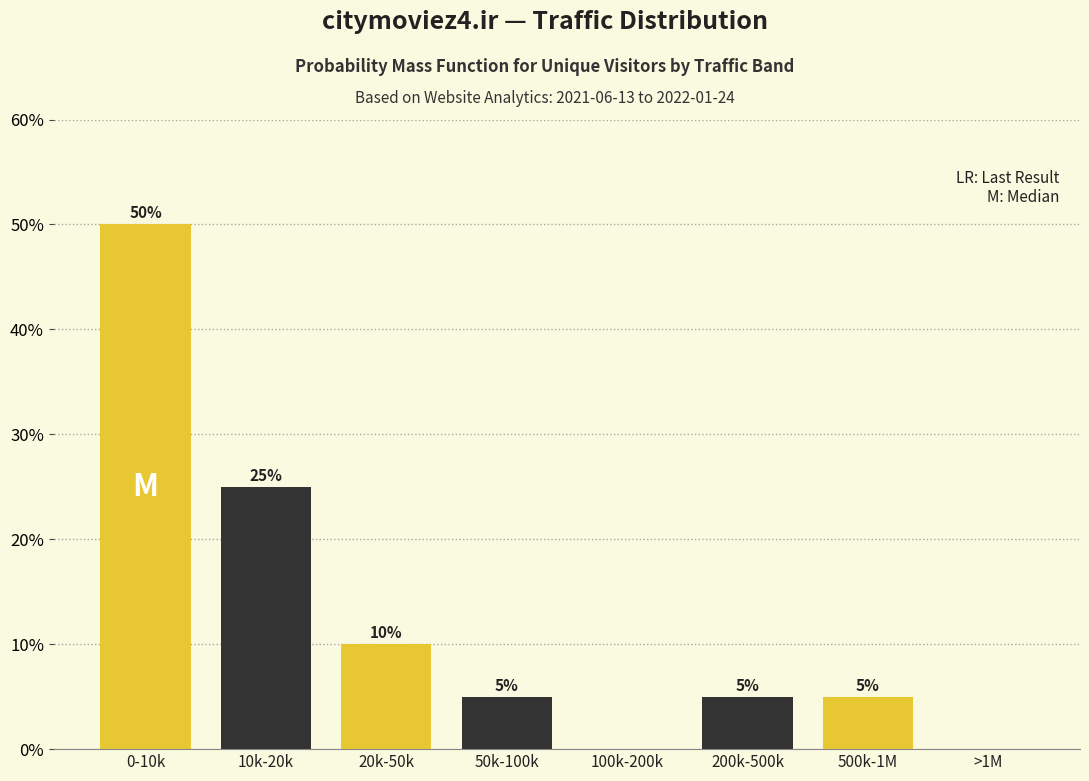

Reading left to right, transcribe all the data shown in this chart.

0-10k=50	10k-20k=25	20k-50k=10	50k-100k=5	100k-200k=0	200k-500k=5	500k-1M=5	>1M=0